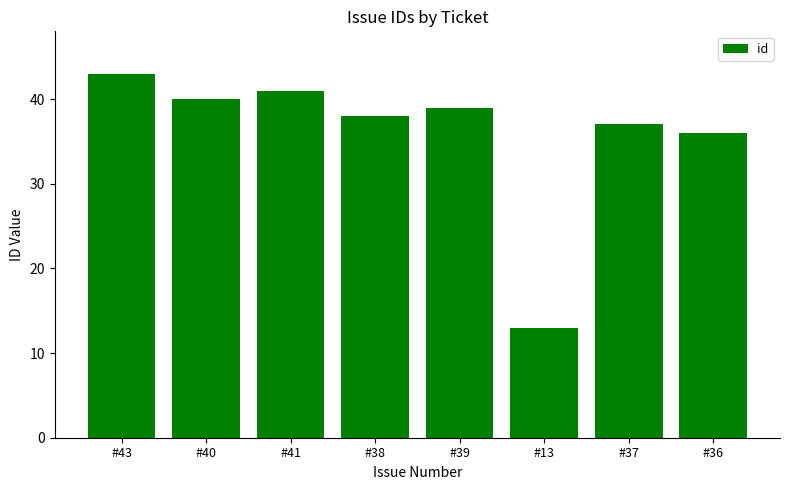

At which category does the chart reach its minimum across all series?

#13